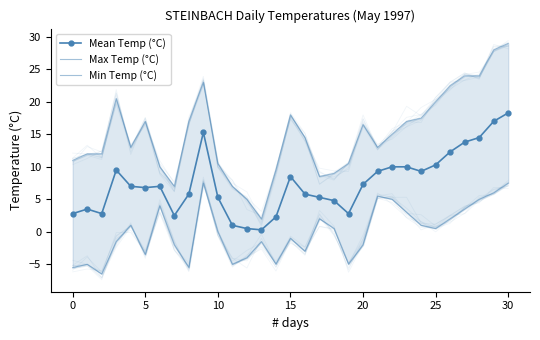

In Mean Temp (°C), how many points are lower than both neighbors (excluding endpoints)?

6